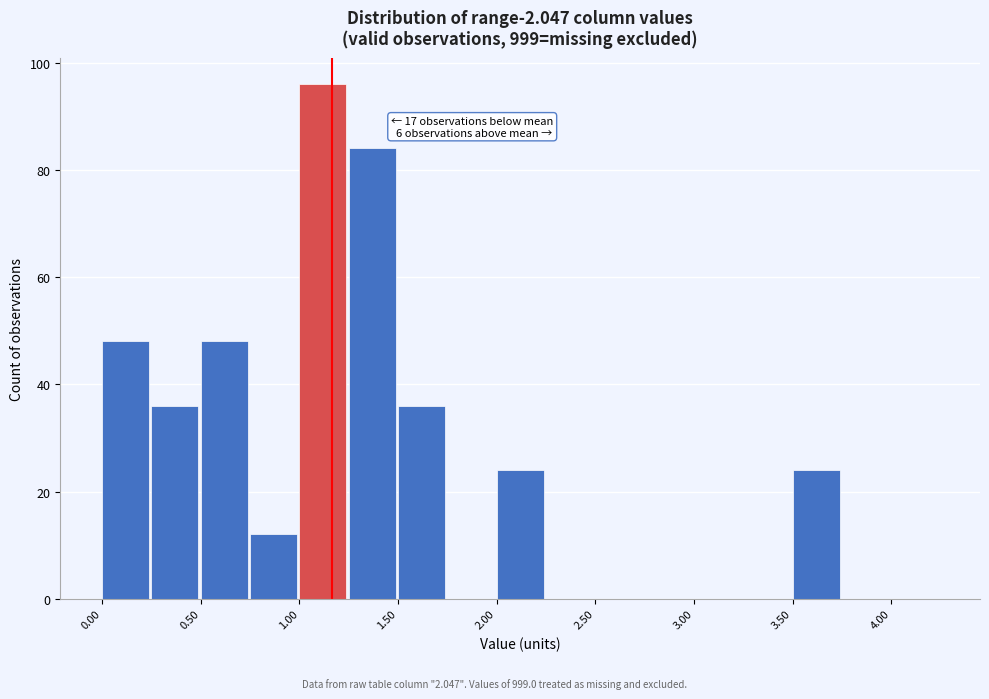

Which range on the x-axis has the tallest bar?

1.00 to 1.25